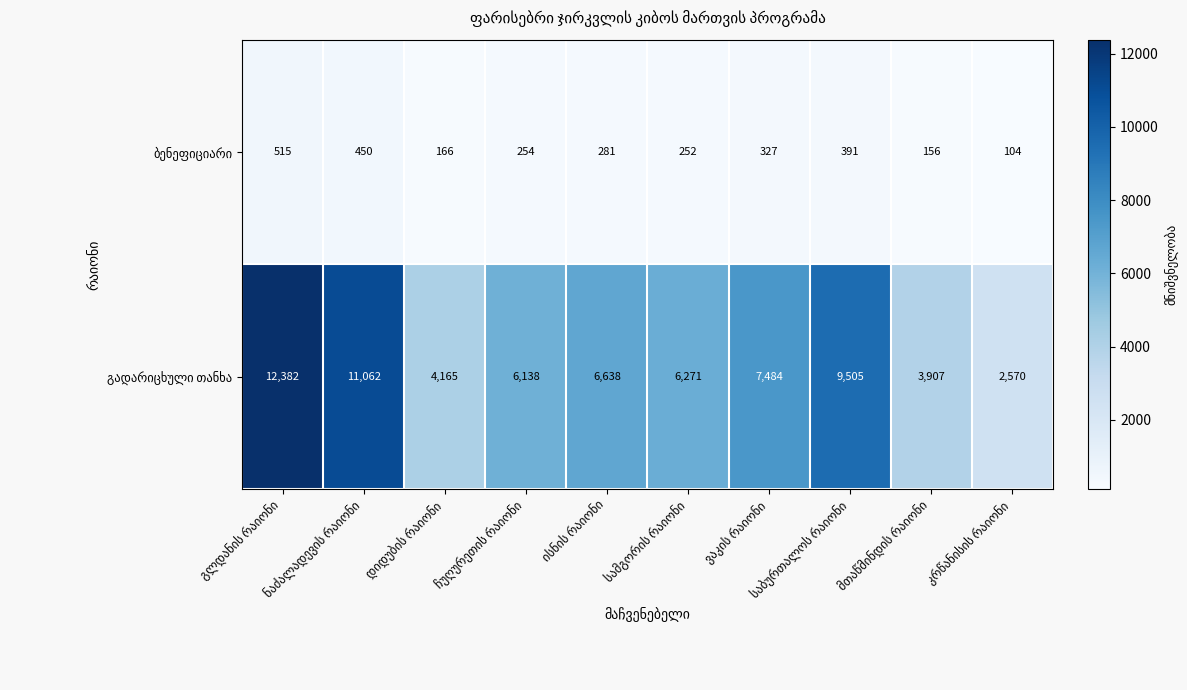

At how many categories does at least one series exceed 381?

10